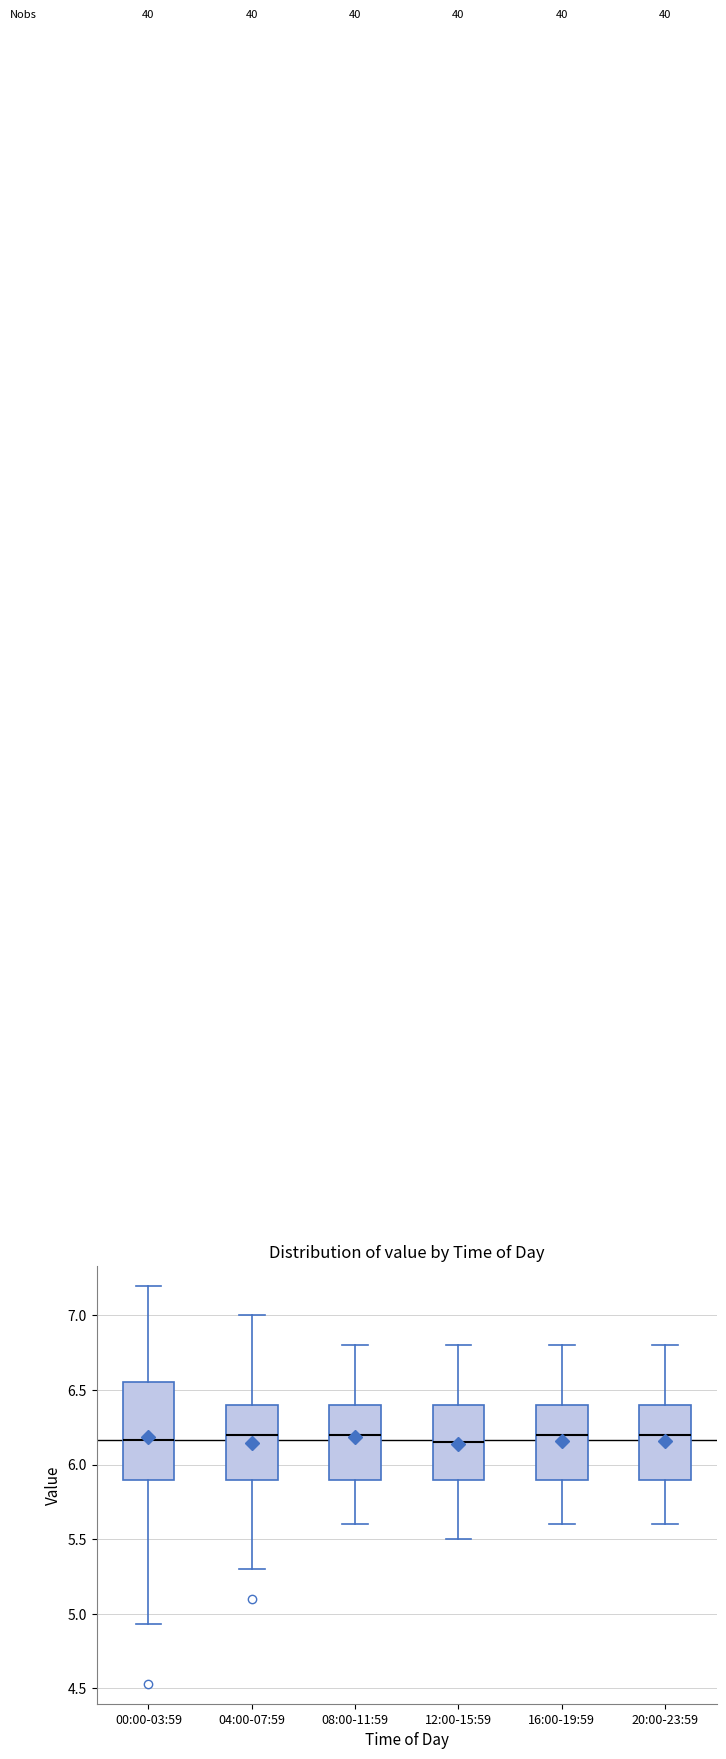

Reading left to right, transcribe this box plot: for each box, give where its median line is, the range the box spans, and where its two whiskers end, as read against the y-axis. The values are not printed on the chart, so give them approximately, as read against the axis.

00:00-03:59: median 6.15, box 5.90 to 6.55, whiskers 4.95 to 7.20
04:00-07:59: median 6.20, box 5.90 to 6.40, whiskers 5.30 to 7.00
08:00-11:59: median 6.20, box 5.90 to 6.40, whiskers 5.60 to 6.80
12:00-15:59: median 6.15, box 5.90 to 6.40, whiskers 5.50 to 6.80
16:00-19:59: median 6.20, box 5.90 to 6.40, whiskers 5.60 to 6.80
20:00-23:59: median 6.20, box 5.90 to 6.40, whiskers 5.60 to 6.80